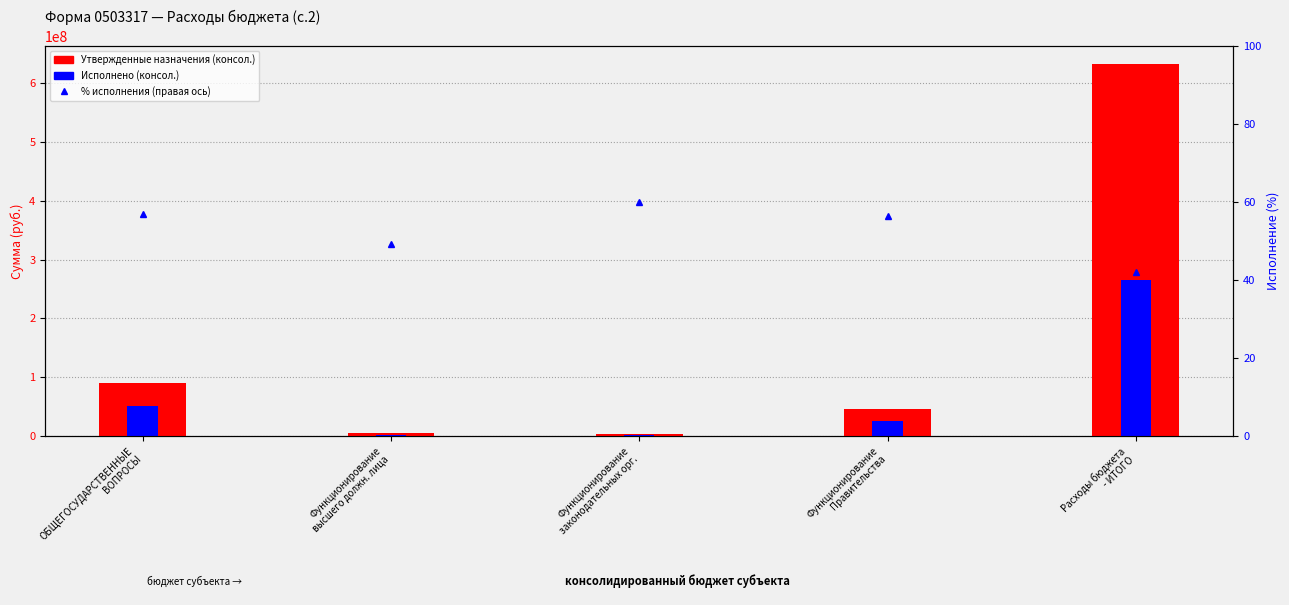

At how many categories does at least one series exceed 265832653?

1